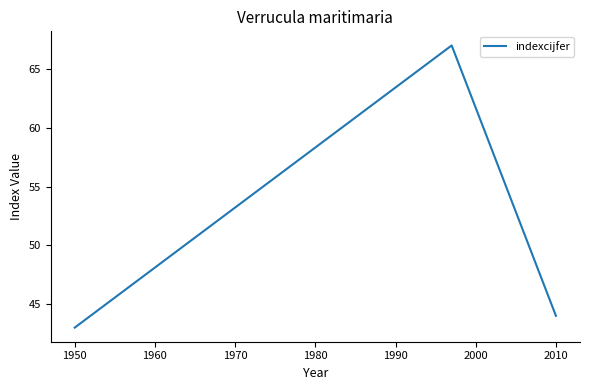

What is the minimum value shown in the chart?

43